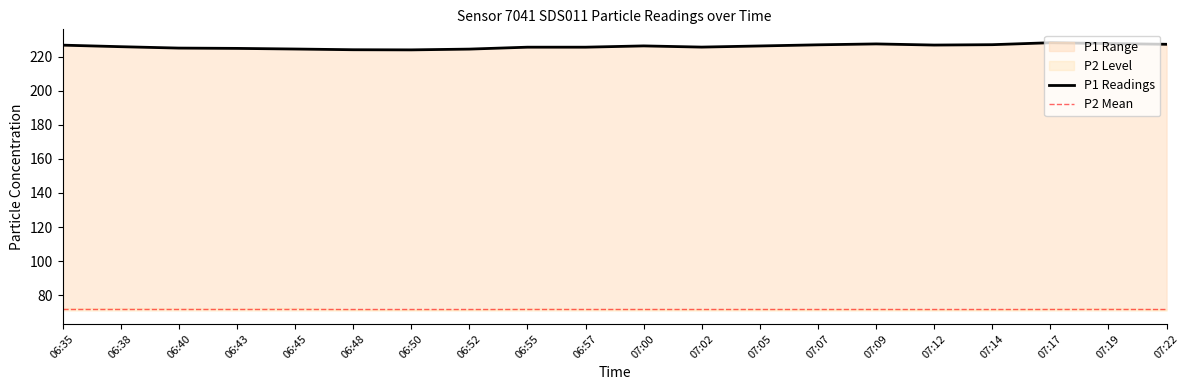

Which label corresponds to the largest value in the chart?

07:17